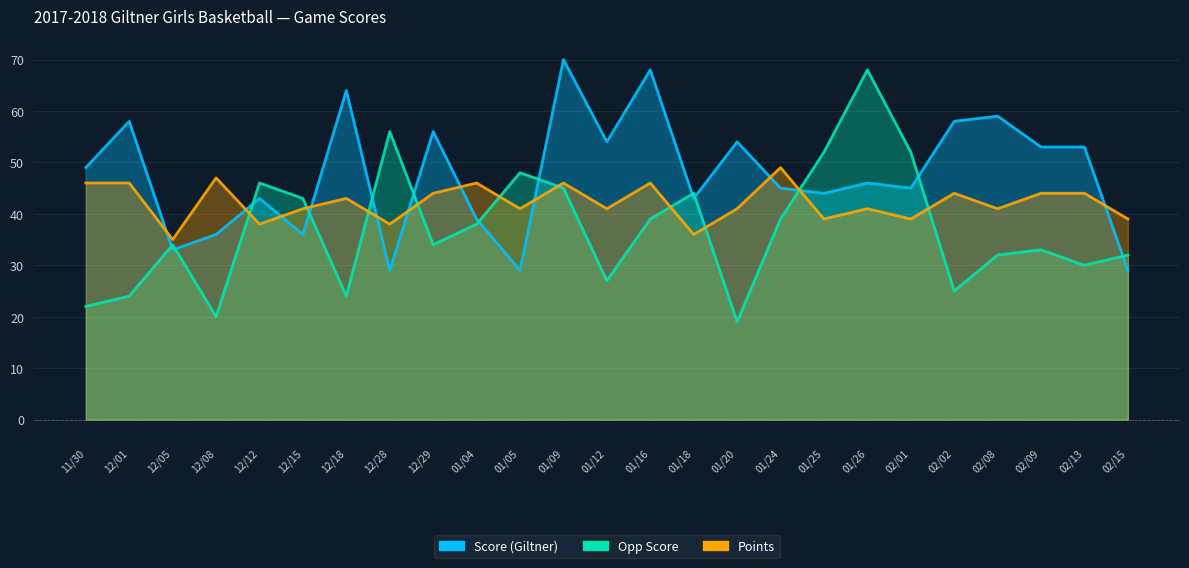

What is the highest value of the Points series?

49